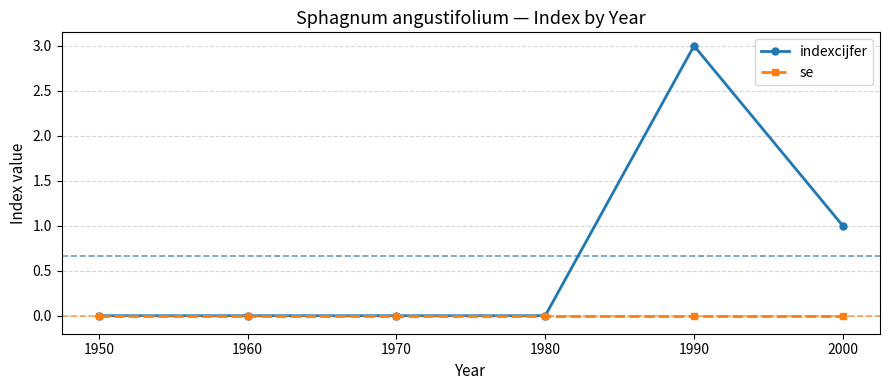

The se series shows 0 at 2000. True or false?

True